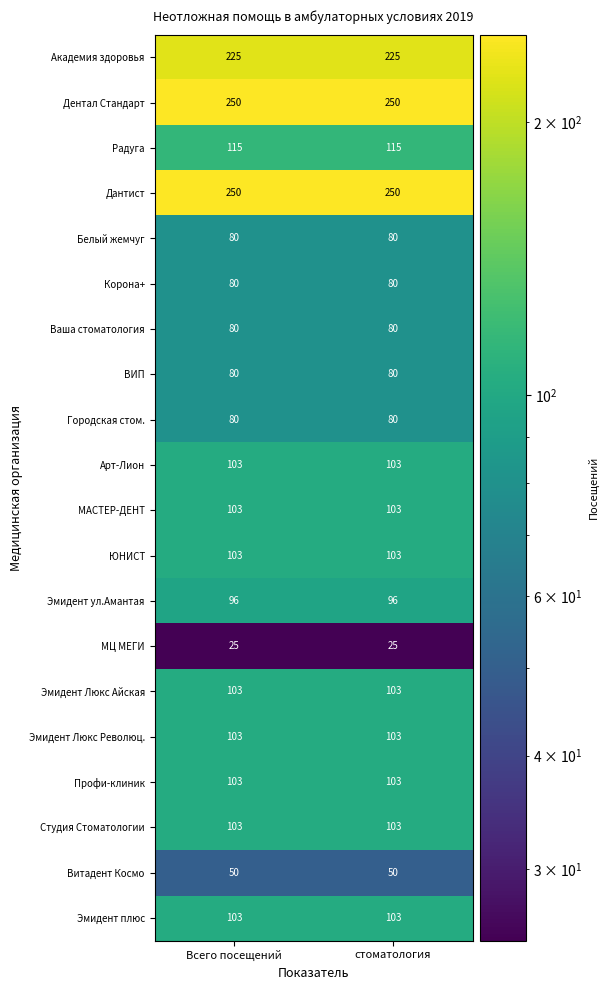

What is the spread (max minus min) of values at стоматология?

225